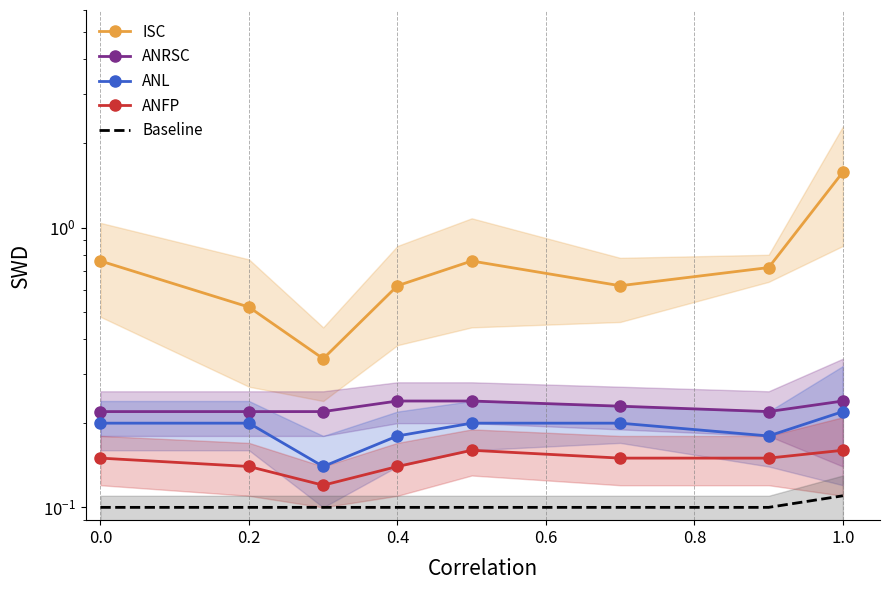

Read the ANFP value at 0.4.

0.1